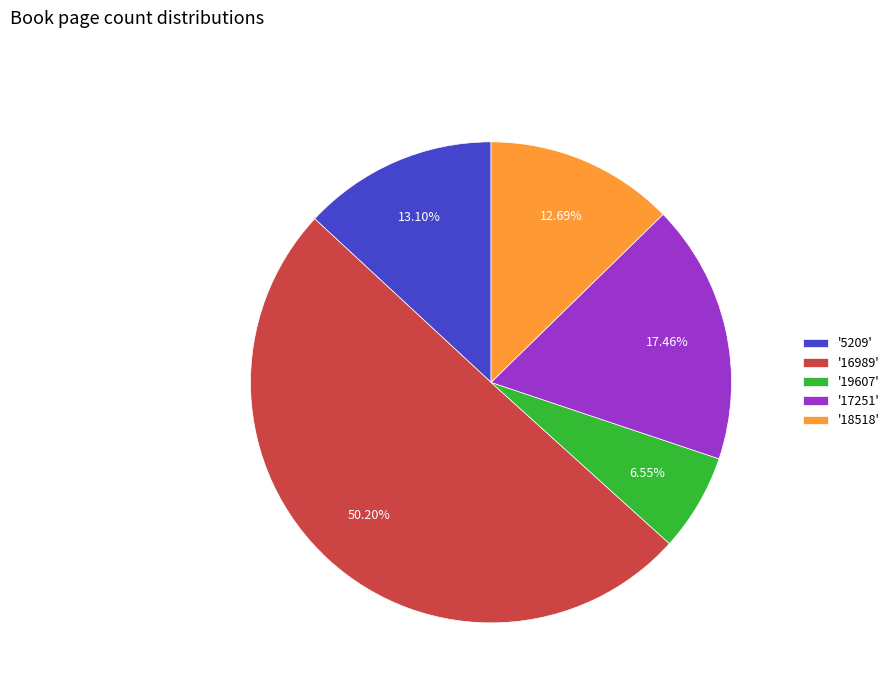

Count the number of slices in the pie.

5